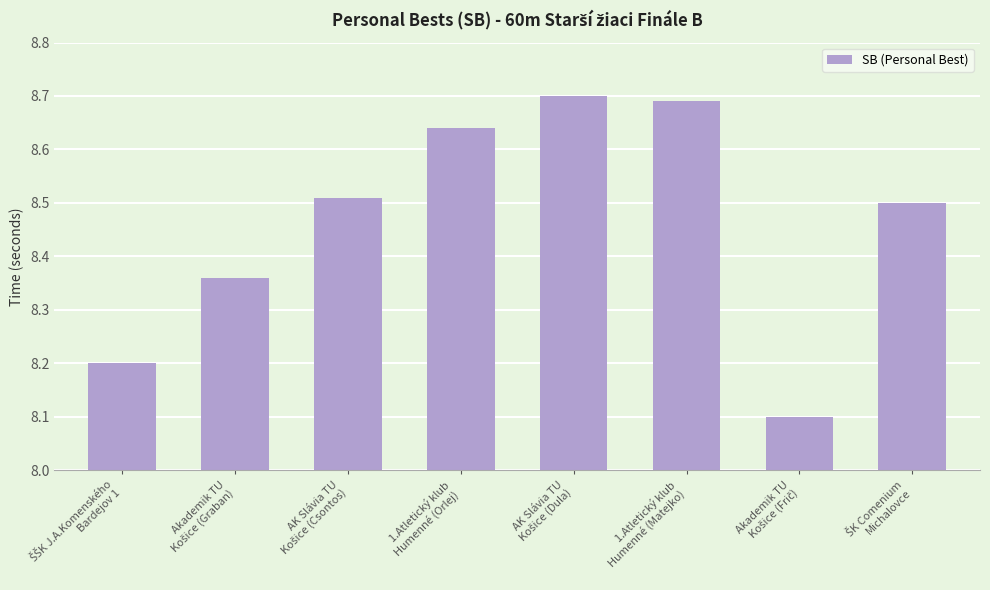

What is the smallest value displayed?

8.1